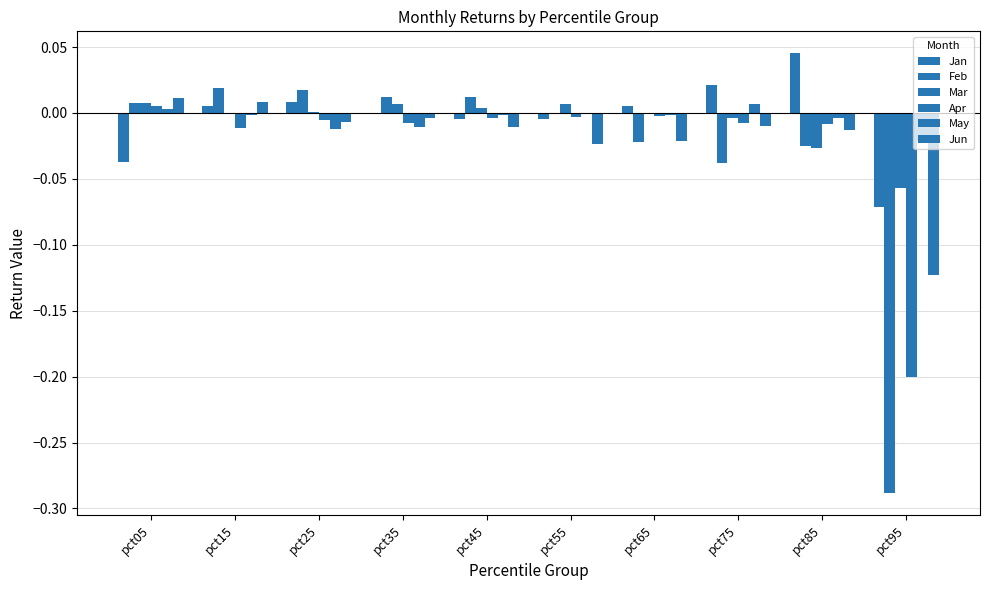

The value of Jun at pct05 is 0.0. True or false?

False